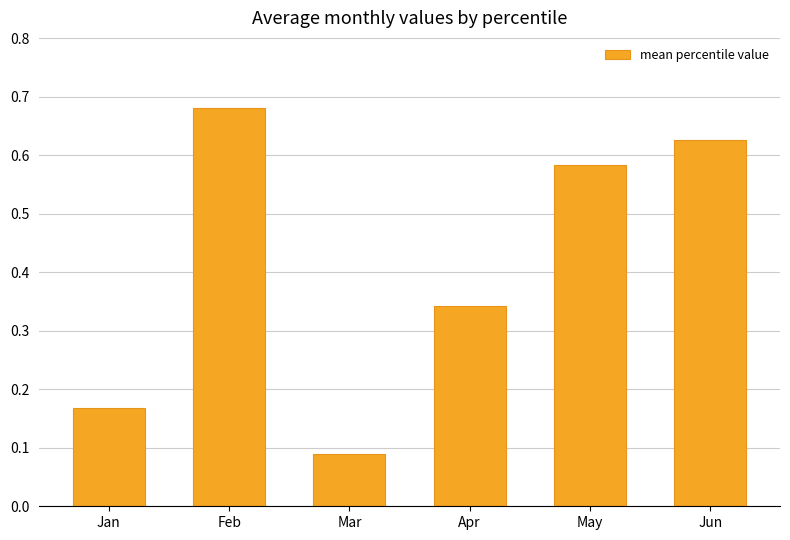

How many values are between 0 and 1?

6